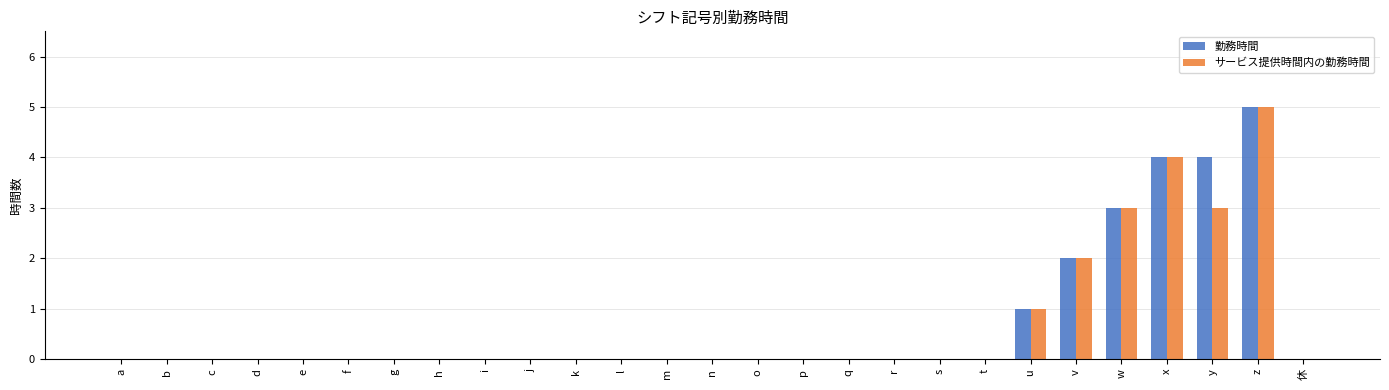

Which category has the highest value across all series?

z